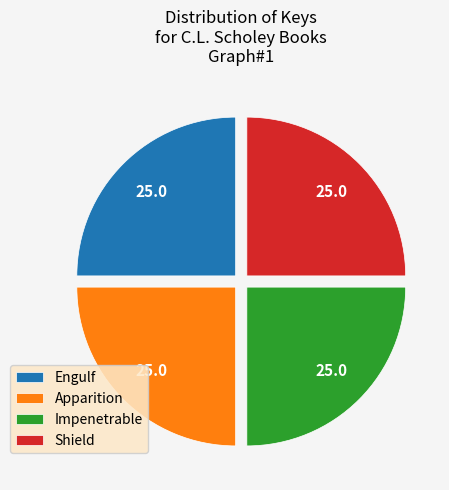

Is it true that Engulf is 12% of the pie?

False